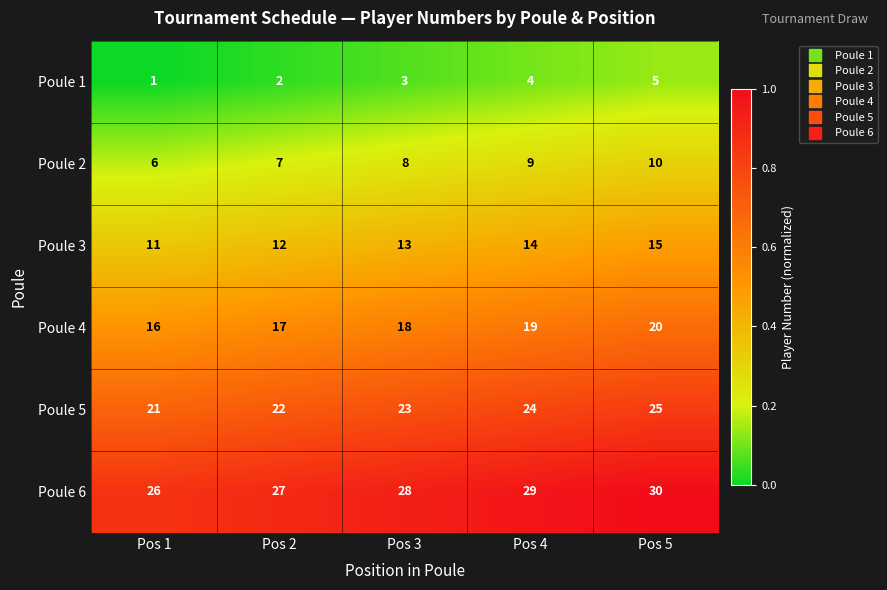

What is the sum of the Poule 6 values at Pos 2 and Pos 4?

56